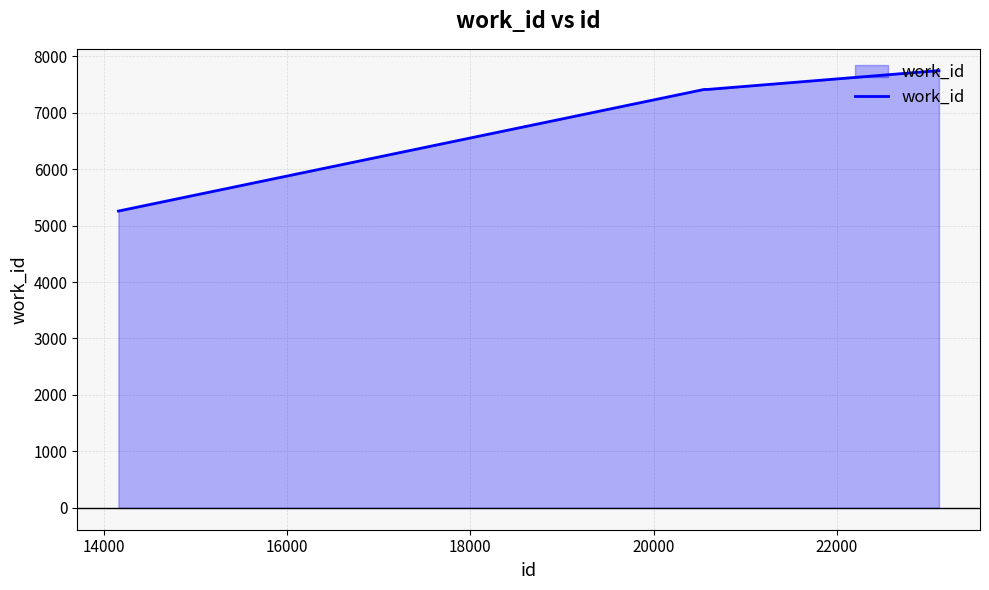

What is the difference between the maximum and second lowest values?

332